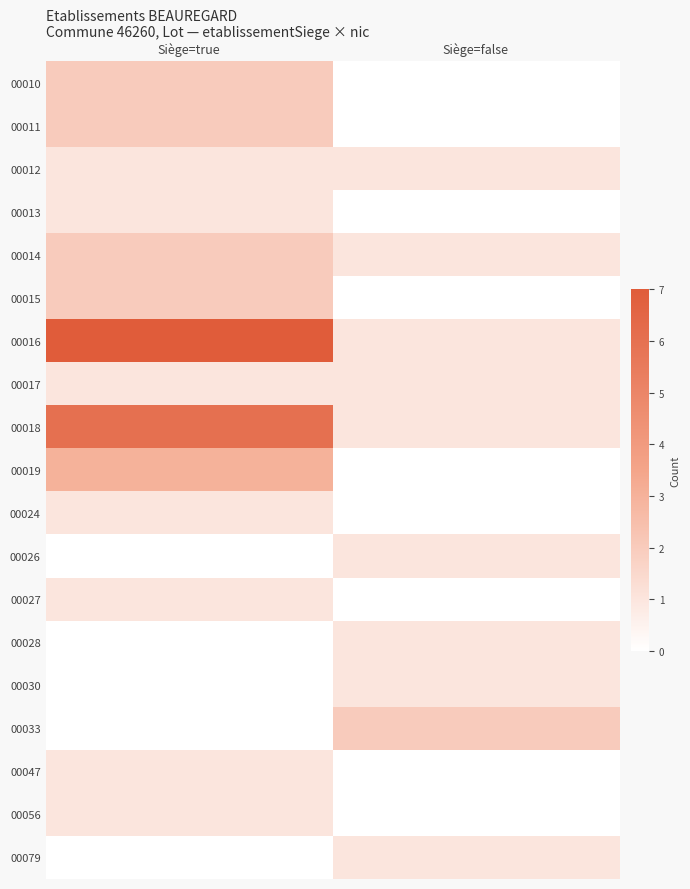

Which label corresponds to the largest value in the chart?

Siège=true